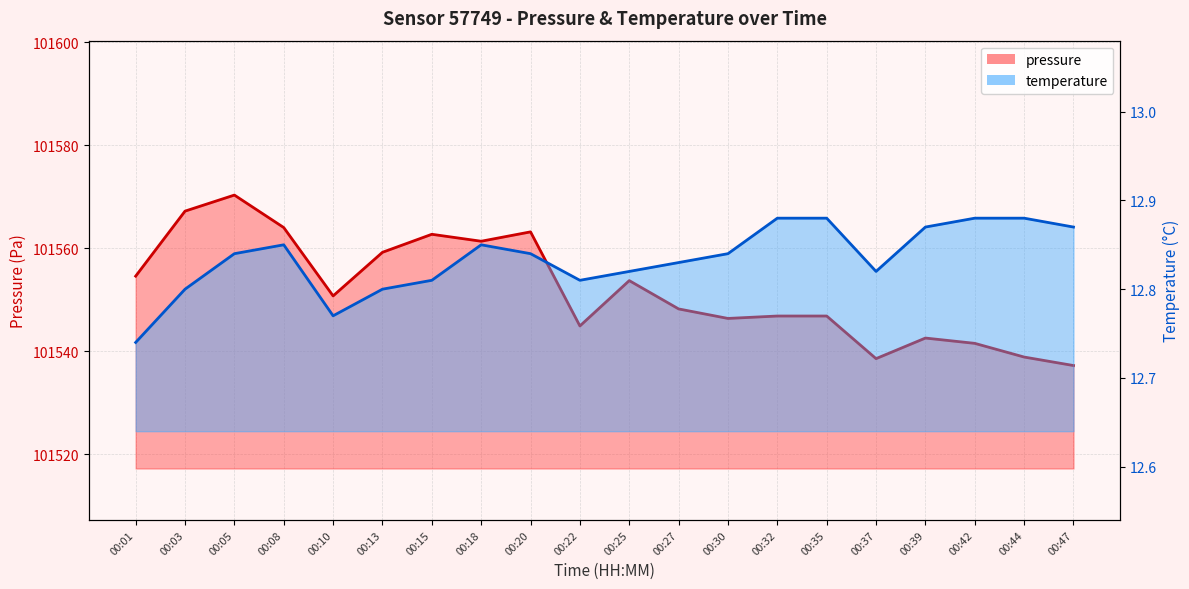

Where is the first local maximum for temperature?

00:08